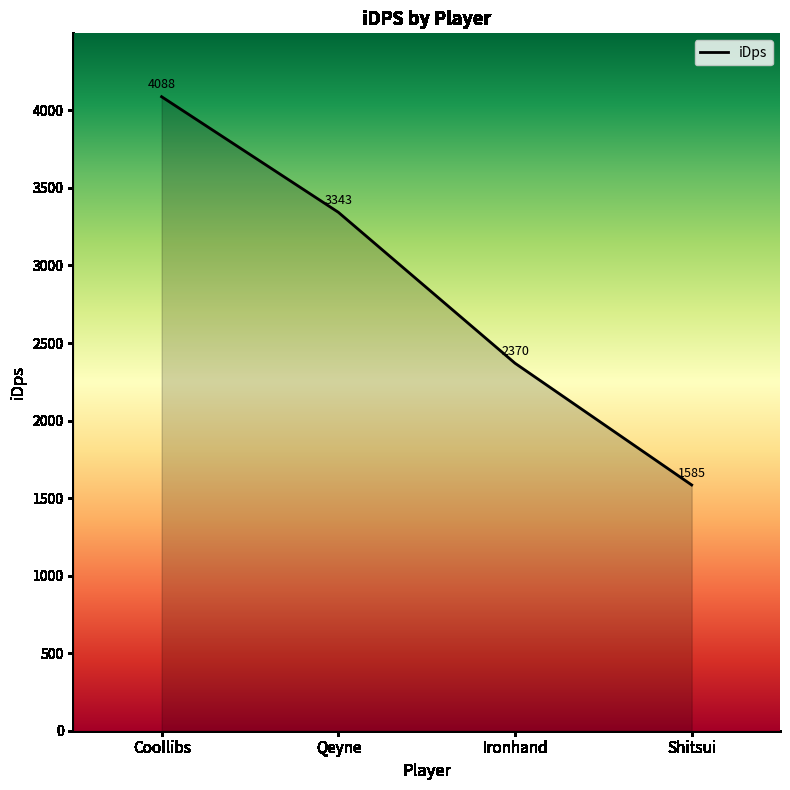

Approximately how many times larger is the value at Qeyne compared to Ironhand?

1.4